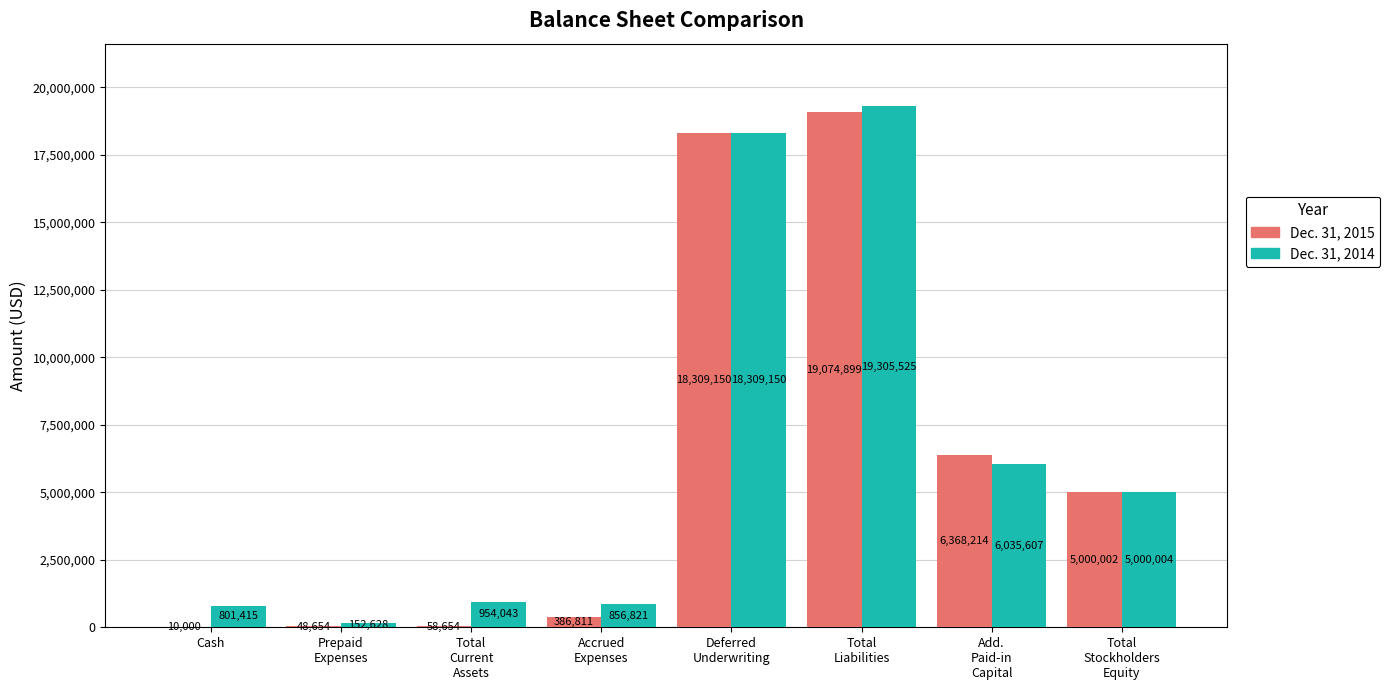

What is the greatest value displayed?

19305525